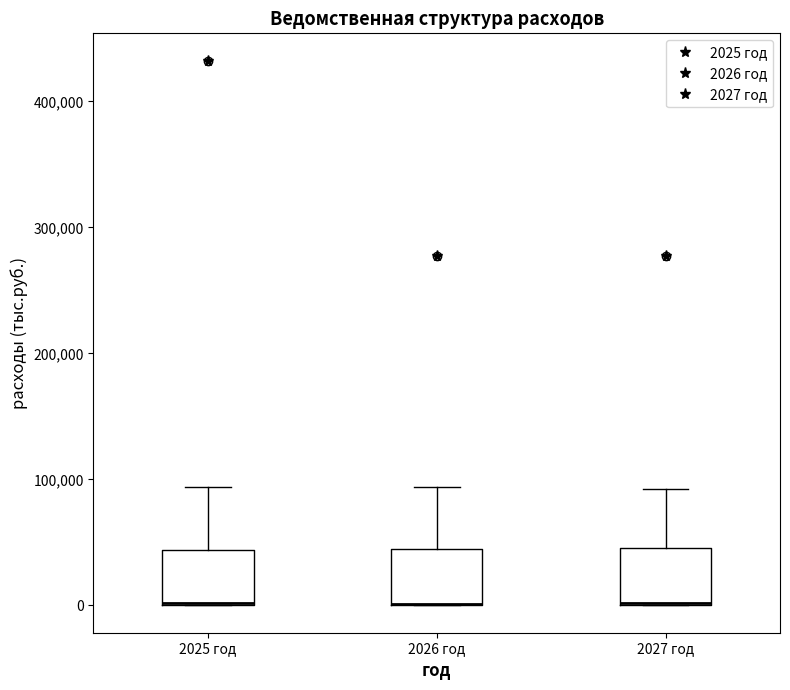

Where does the upper whisker of the box for 2025 год end on the y-axis? The values are not printed on the chart, so give them approximately, as read against the axis.

90000